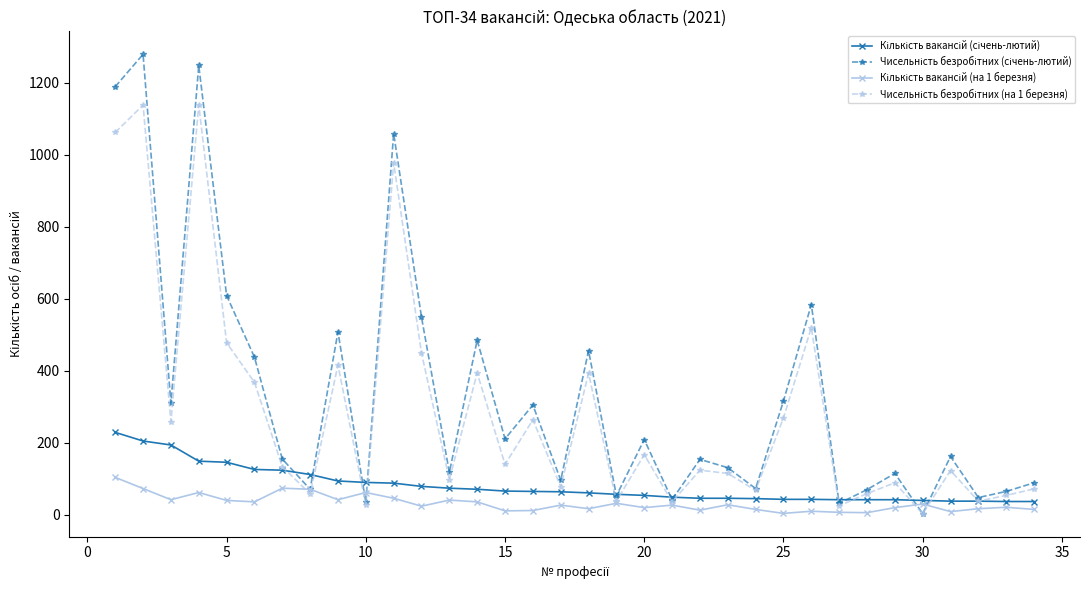

What is the maximum value shown in the chart?

1279